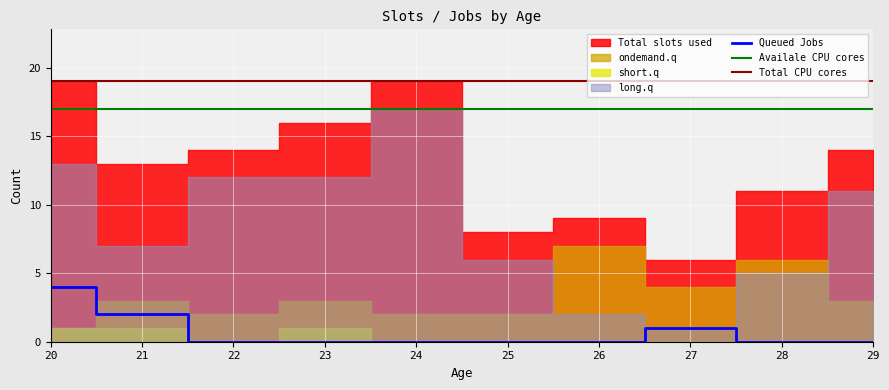

True or false: Availale CPU cores and Queued Jobs cross at least once.

False